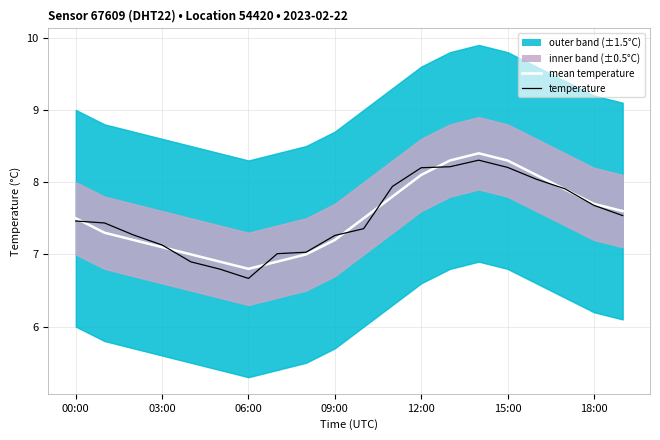

What position from the left is 12:00?

13